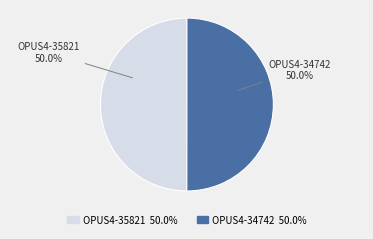

Approximately how many times larger is the value at OPUS4-35821 compared to OPUS4-34742?

1.0